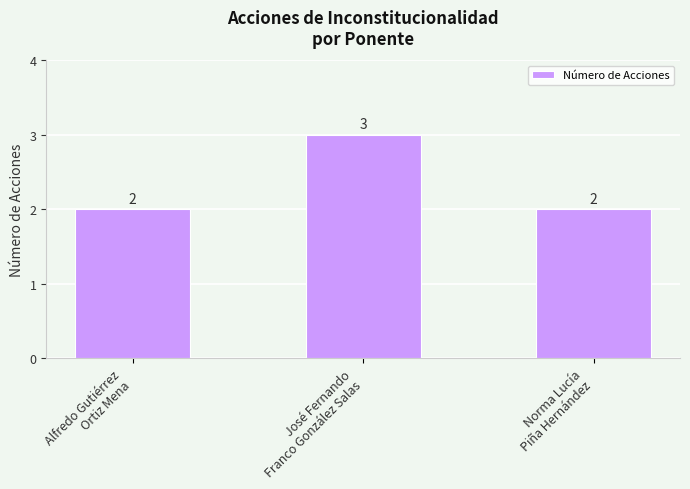

Reading left to right, extract all data points from this chart.

2	3	2